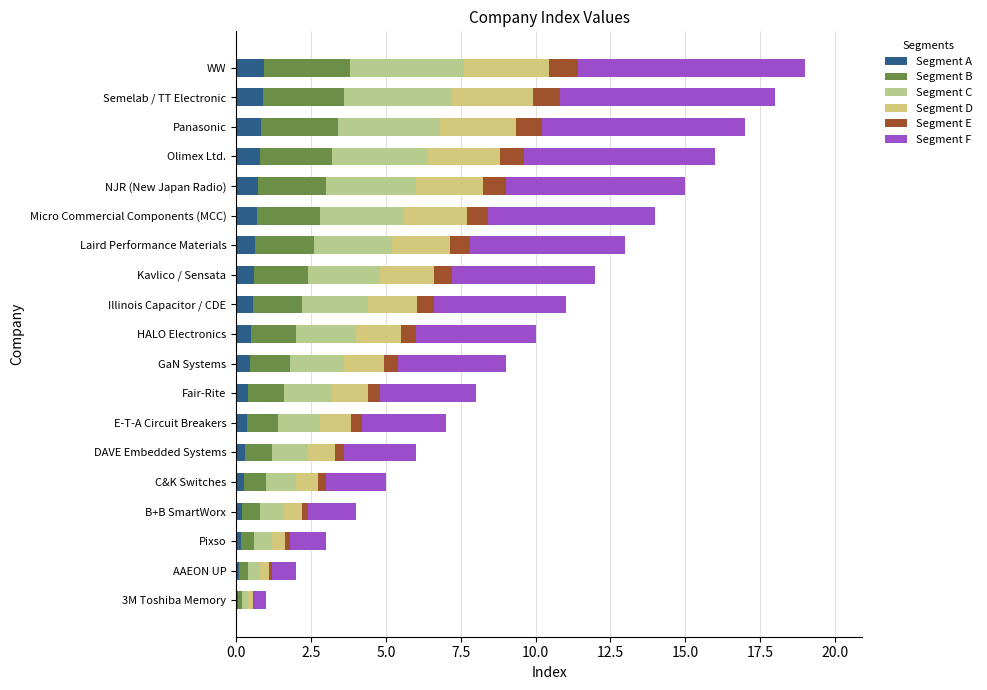

Count the number of data series in this chart.

6